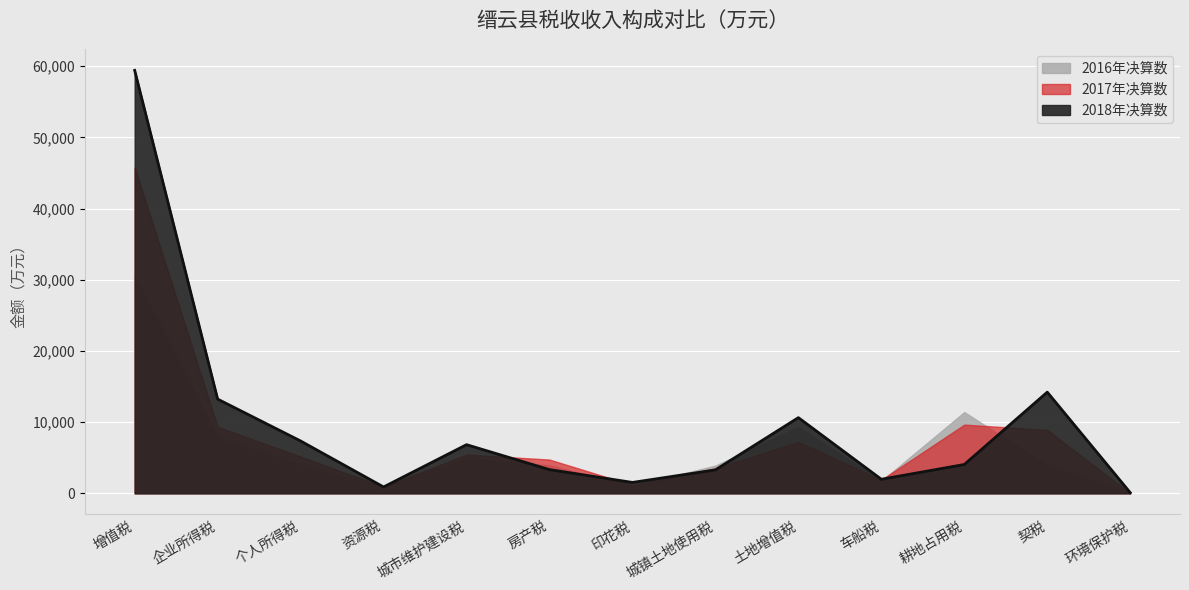

What is the average value of the 2016年决算数 series?

6416